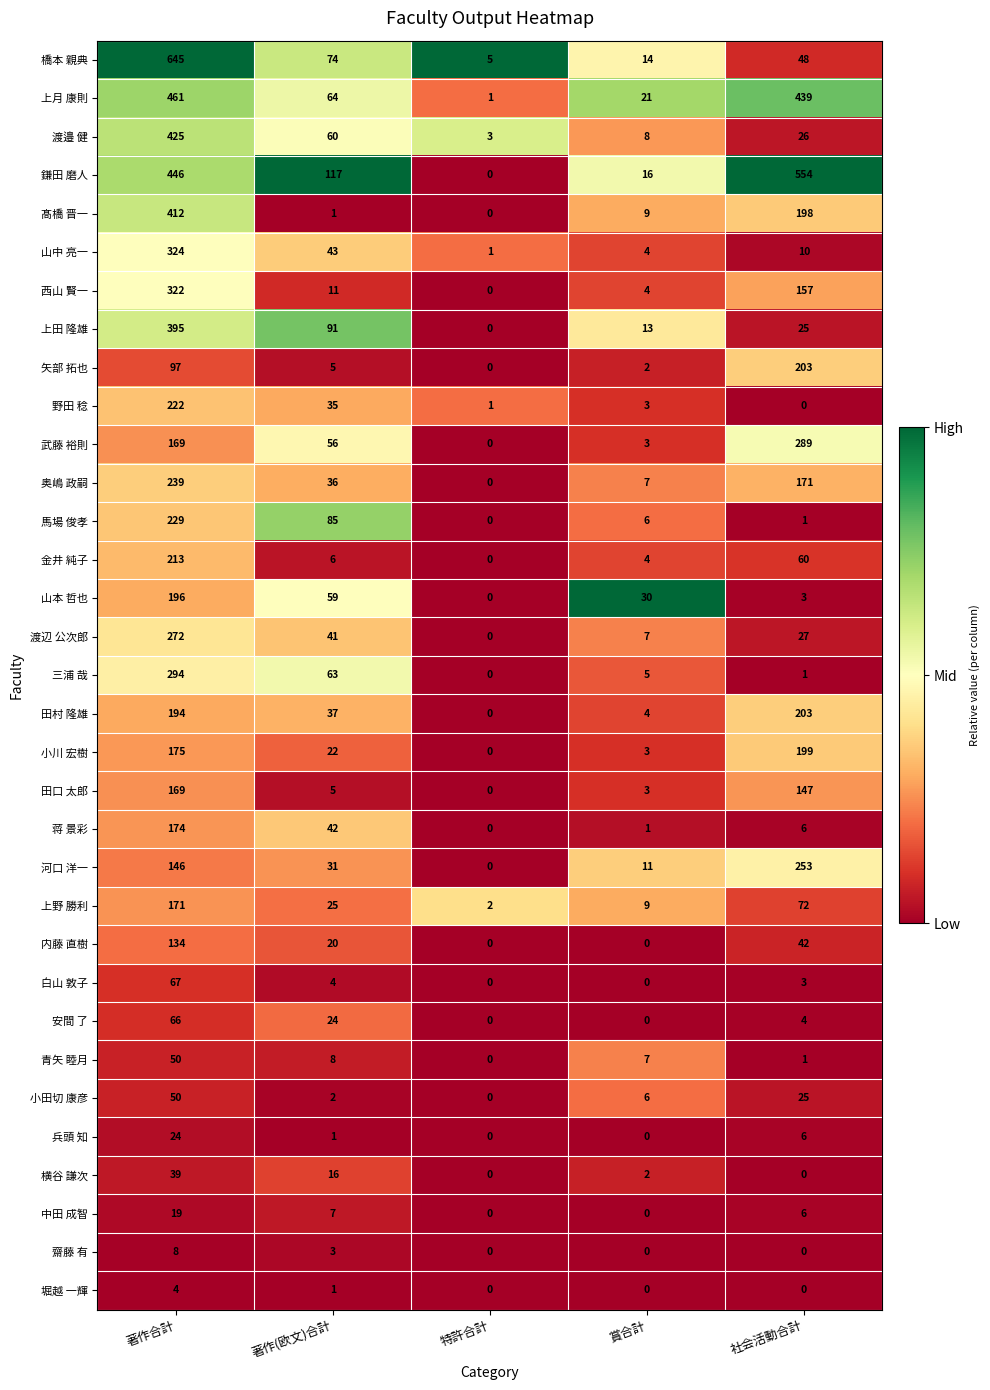

At which label does 田村 隆雄 reach its peak?

社会活動合計